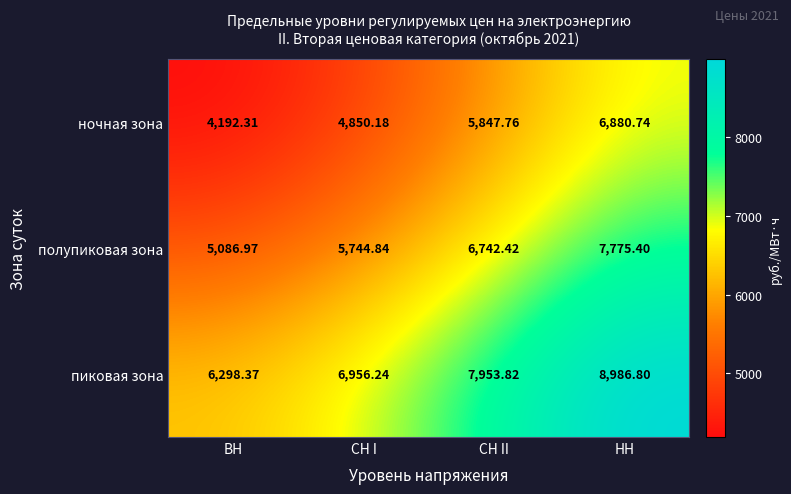

At which category is the sum across all series the highest?

НН